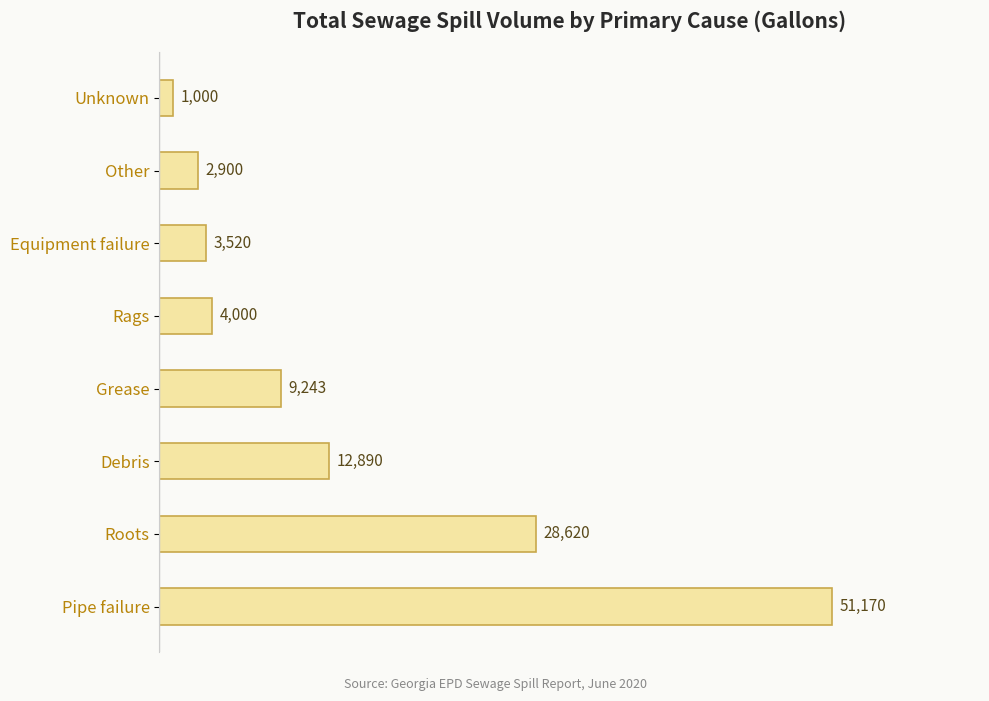

What is the sum of all values?

113343